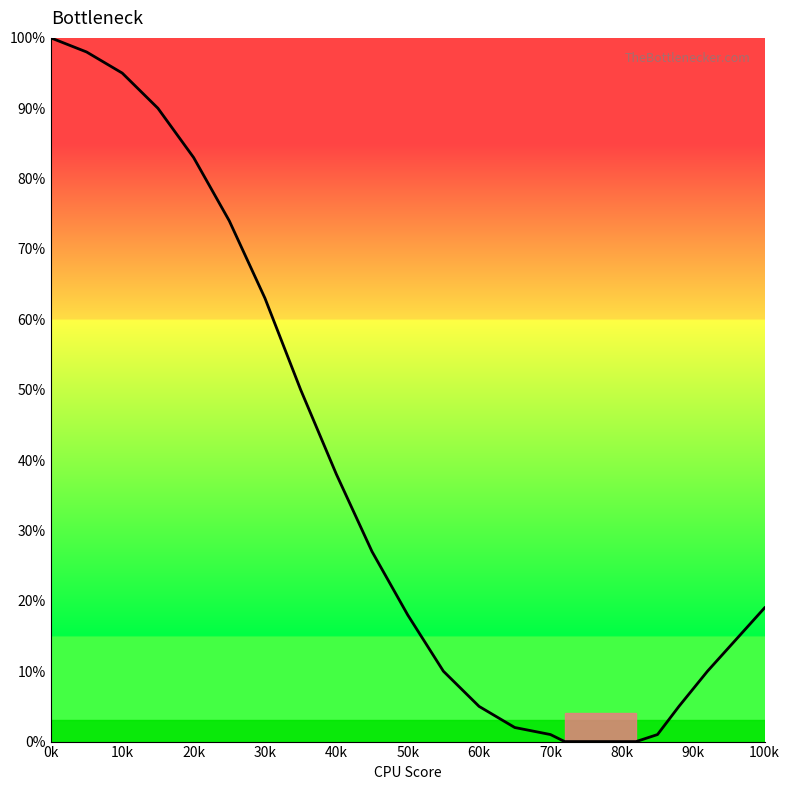

What is the greatest value displayed?

100